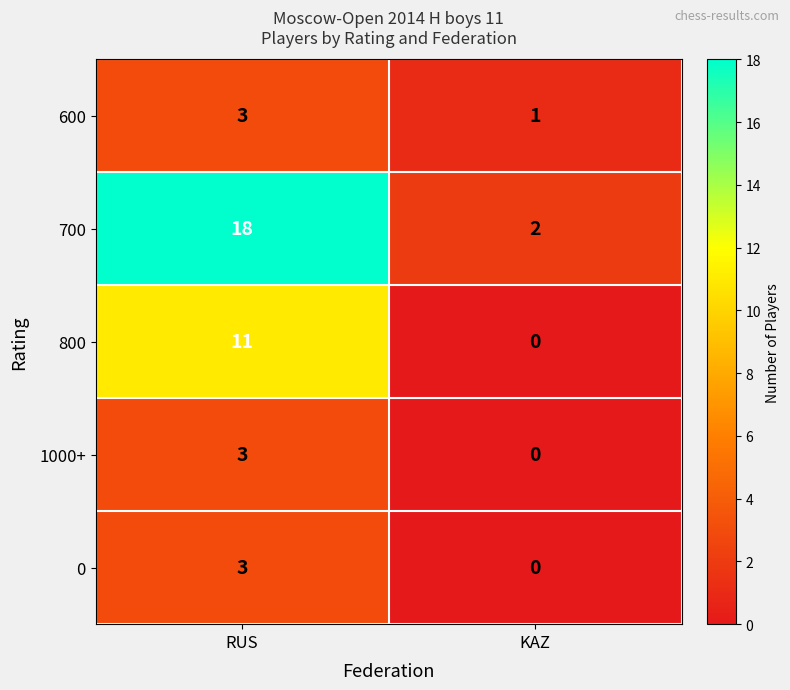

List the labels in order of 700 value, largest first.

RUS, KAZ